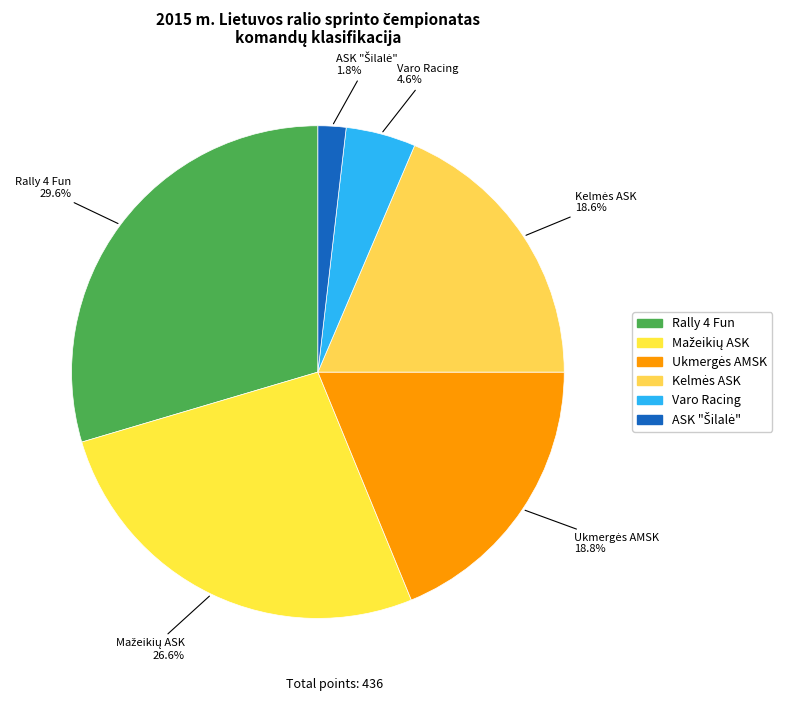

To the nearest percent, what portion does Rally 4 Fun represent?

30%